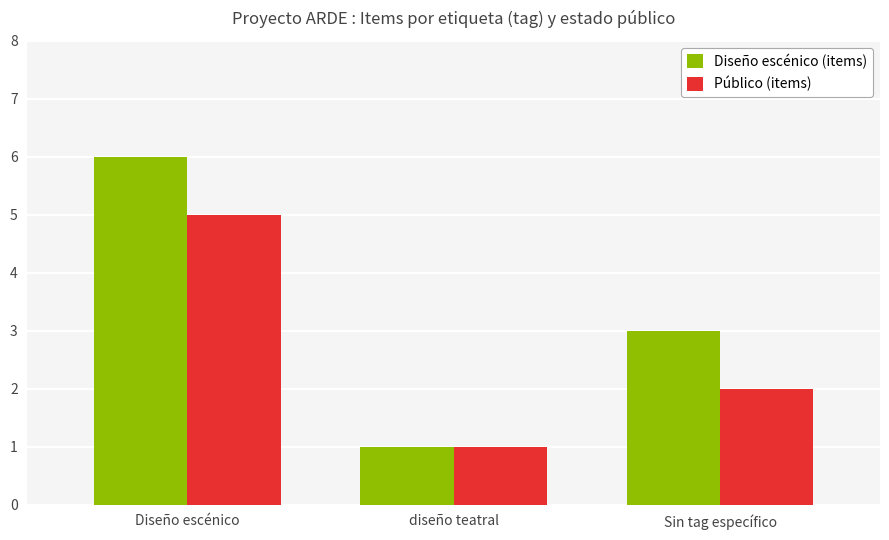

Reading right to left, transcribe all the data shown in this chart.

Diseño escénico (items): Sin tag específico=3	diseño teatral=1	Diseño escénico=6
Público (items): Sin tag específico=2	diseño teatral=1	Diseño escénico=5